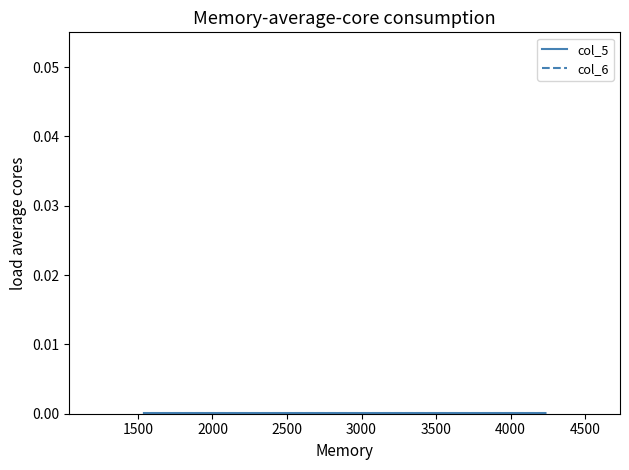

Which series changed the most between 2500 and 3000?

col_5